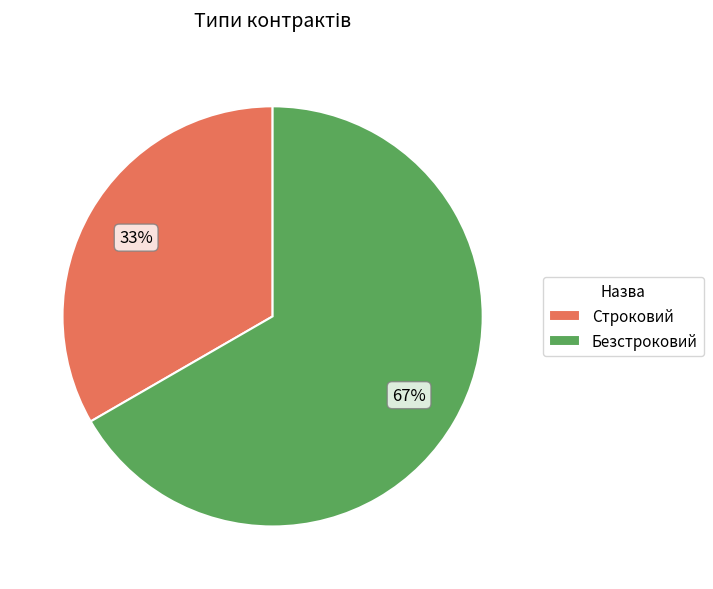

Which category has the biggest portion of the pie?

Безстроковий